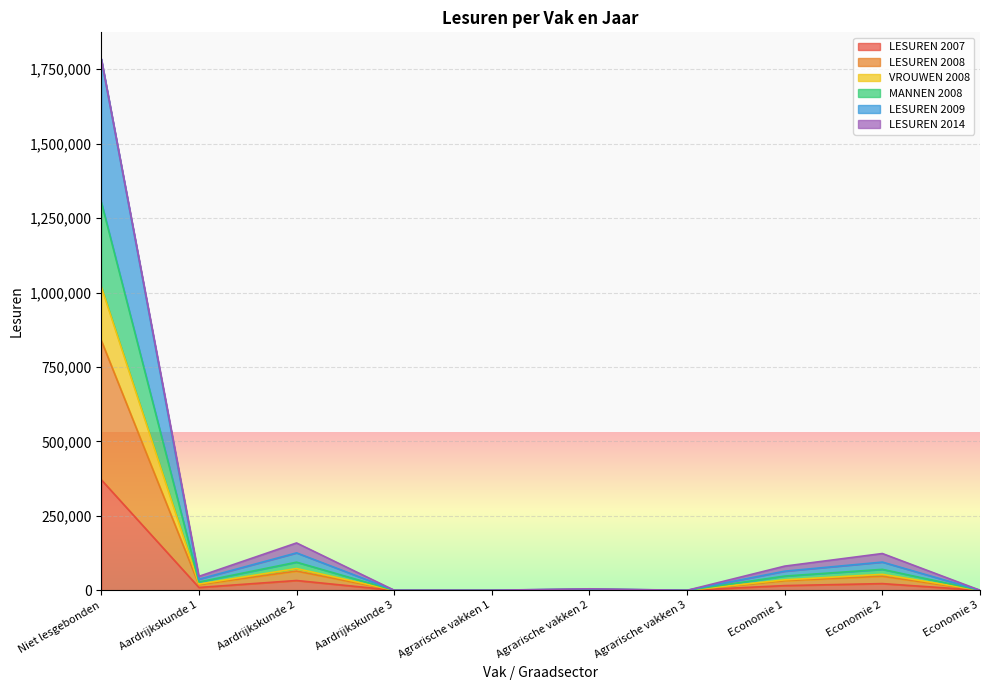

True or false: VROUWEN 2008 and LESUREN 2009 intersect in this chart.

False